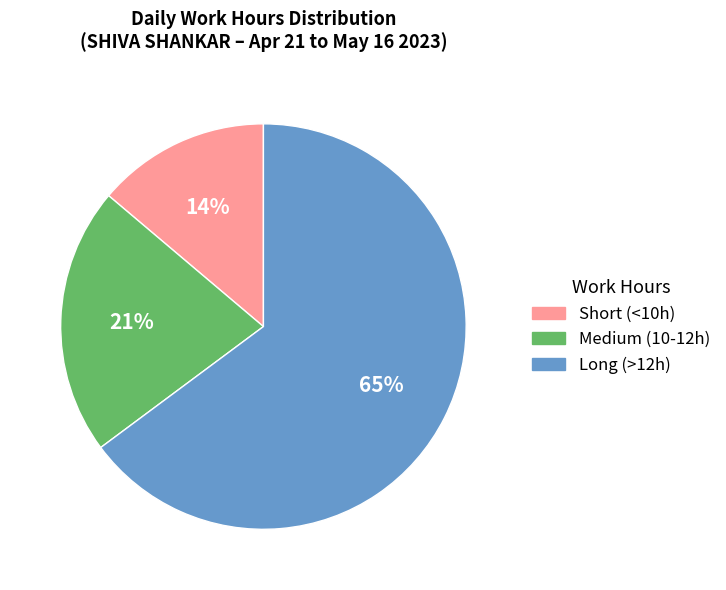

To the nearest percent, what is the average slice percentage?

33%